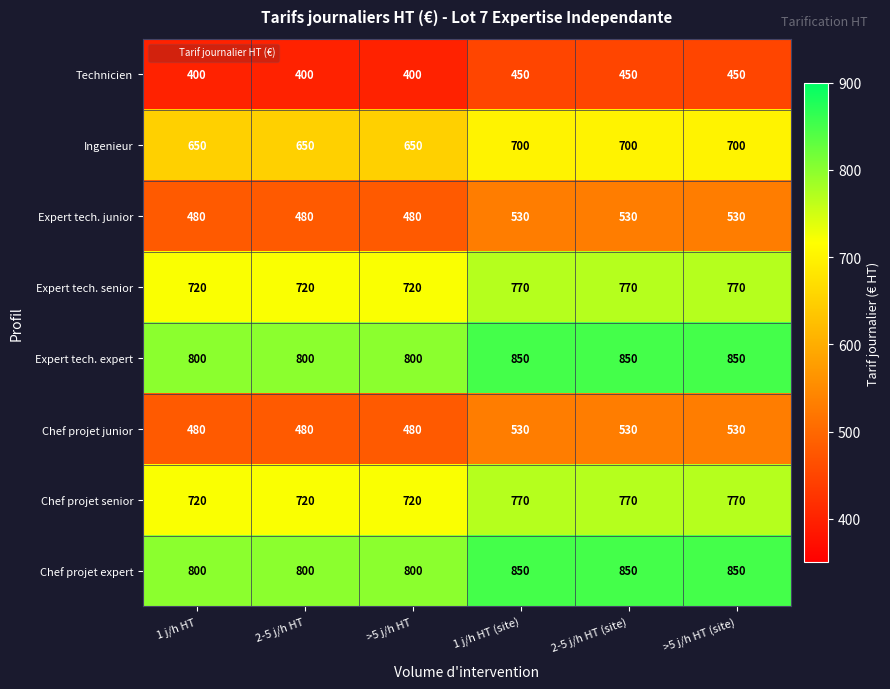

Count the Chef projet junior values in the range 480 to 530.

6